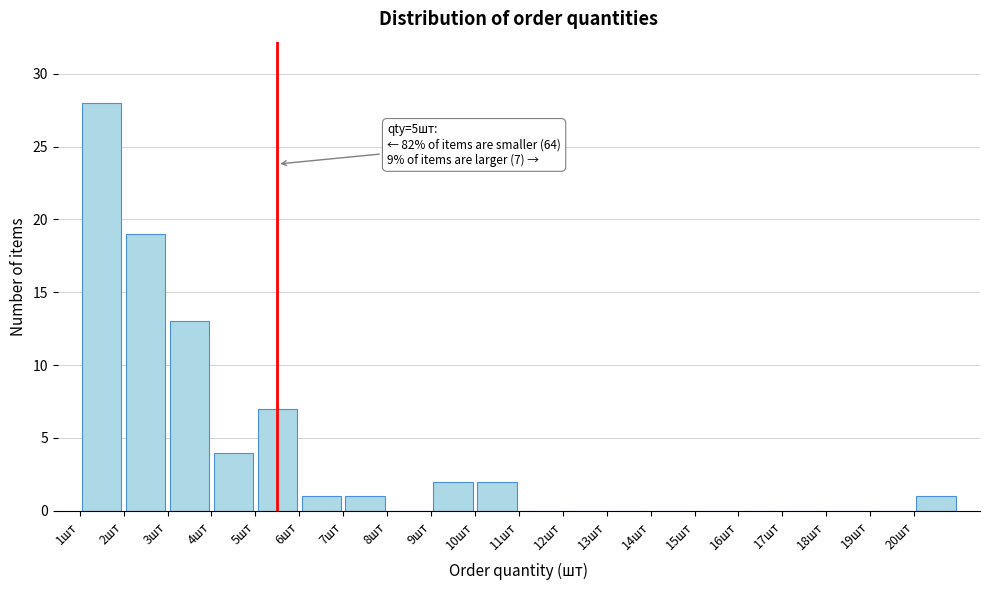

Over which range of the x-axis is the bar tallest?

1 to 2